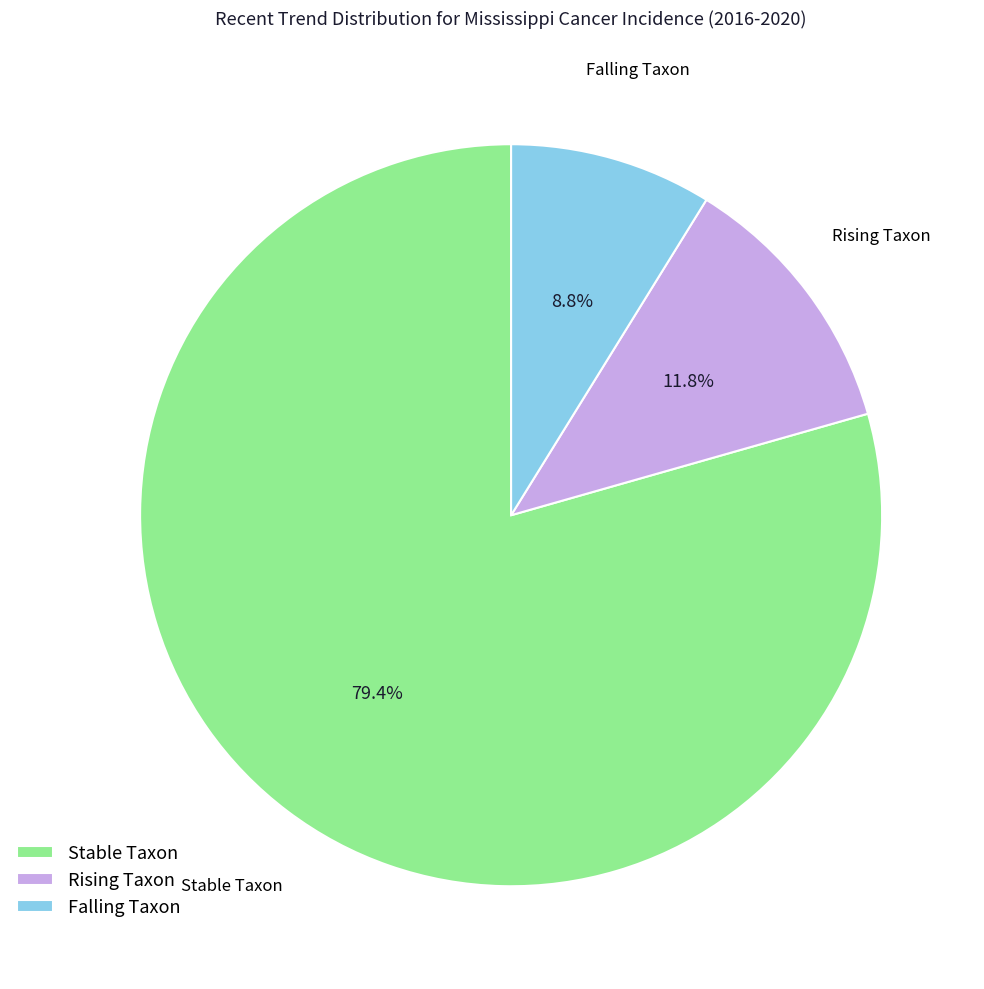

Rank the categories by value from lowest to highest.

Falling Taxon, Rising Taxon, Stable Taxon